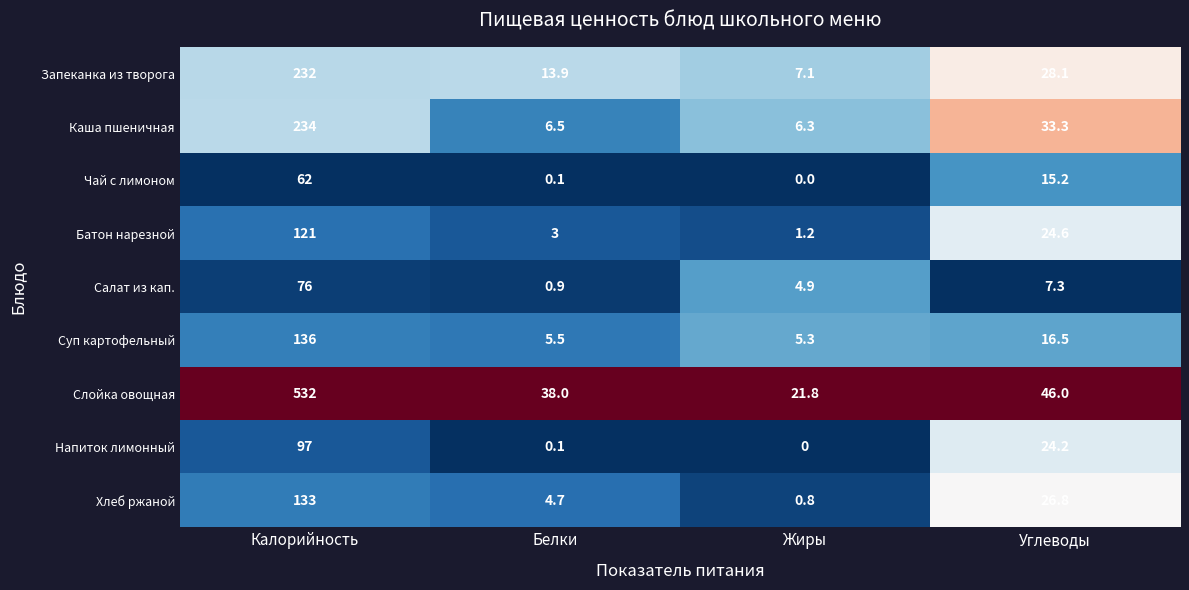

The Каша пшеничная series shows 6.5 at Белки. True or false?

True